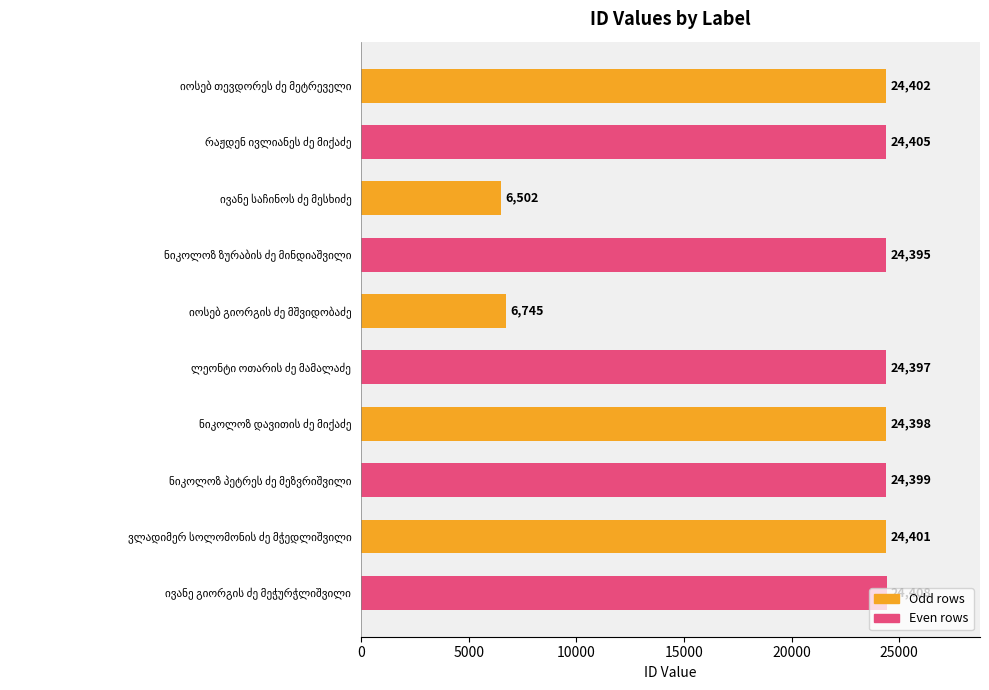

What is the sum of all values?

208452